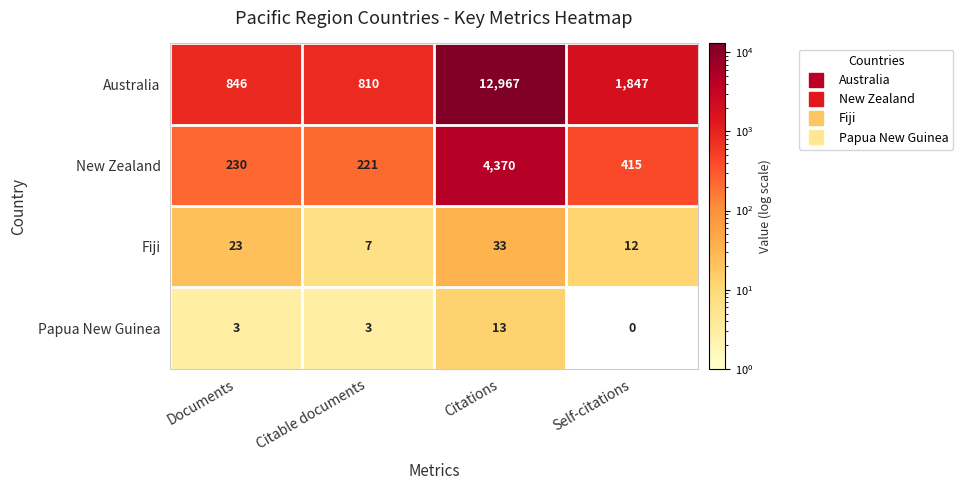

The value of Australia at Documents is 448. True or false?

False